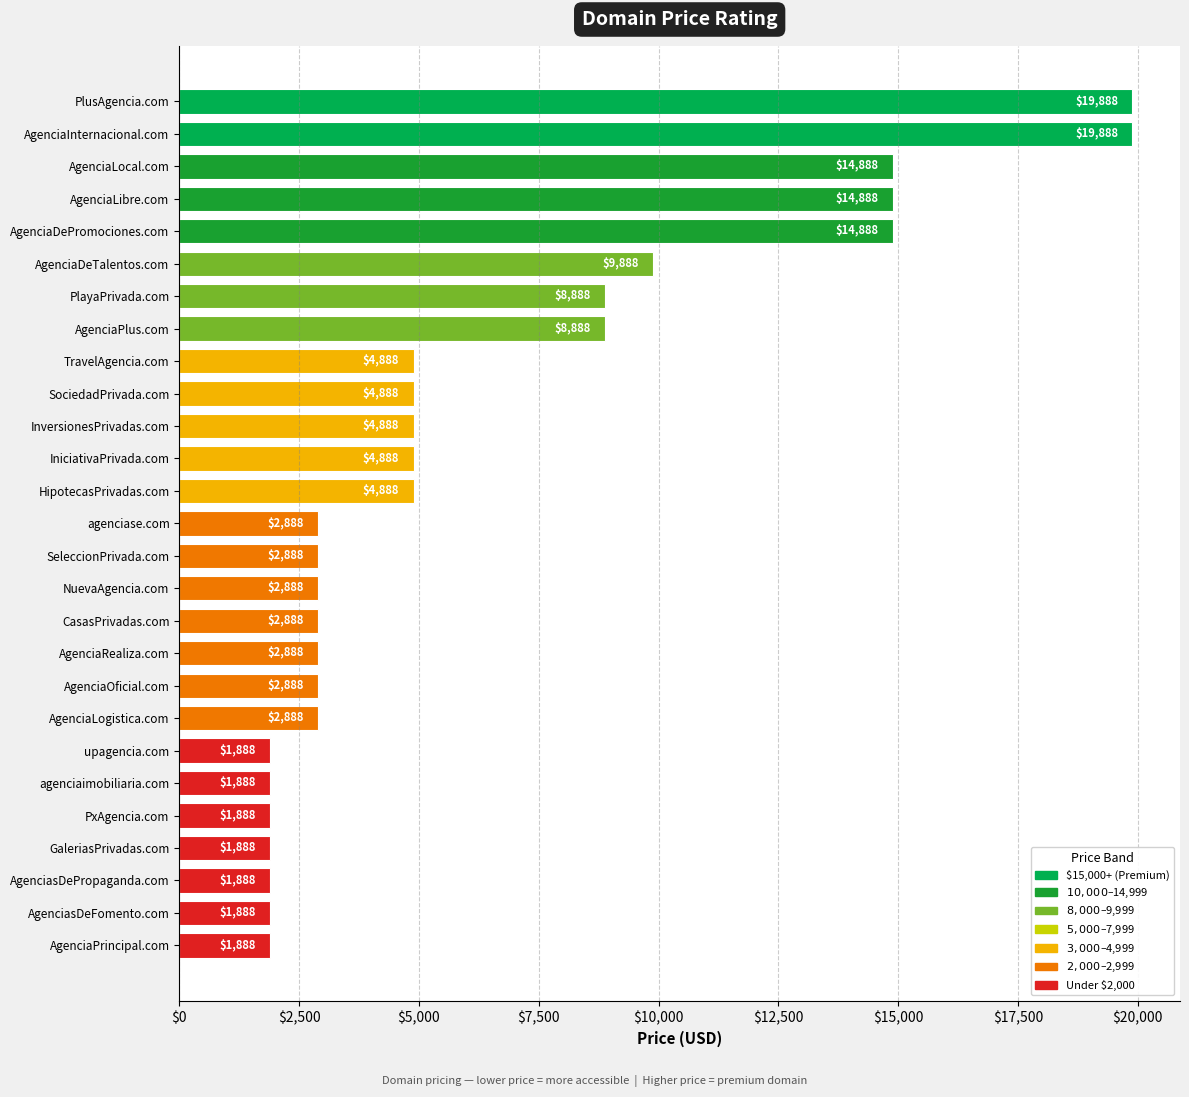

What is the difference between the maximum and second lowest values?

18000